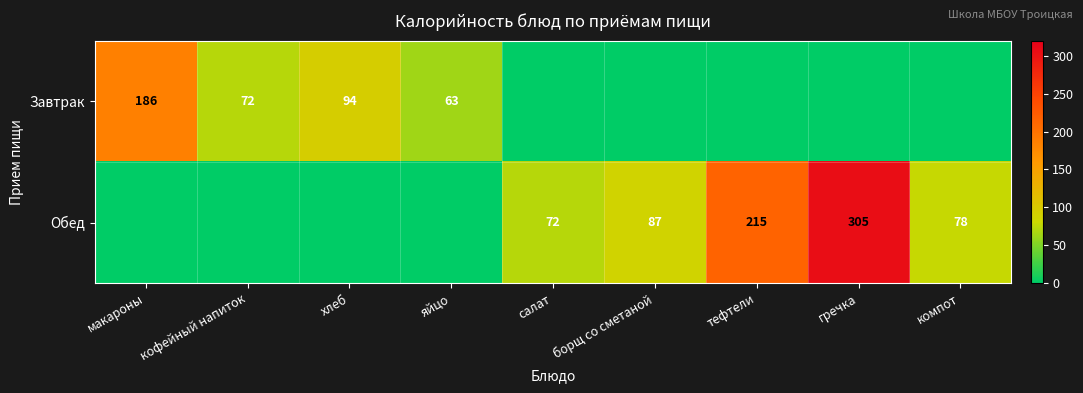

Is it true that Завтрак equals 72 at кофейный напиток?

True